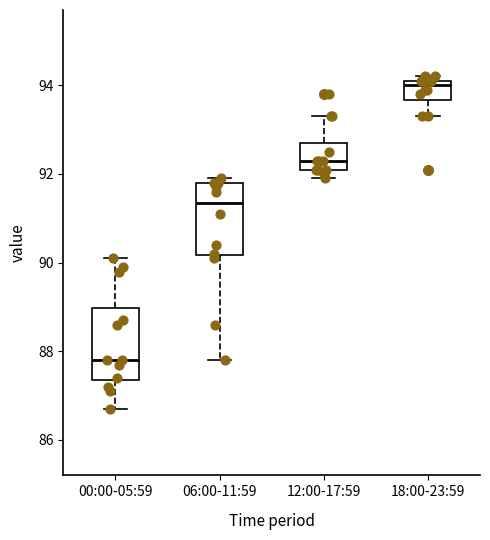

Where does the upper whisker of the box for 12:00-17:59 end on the y-axis? The values are not printed on the chart, so give them approximately, as read against the axis.

93.4